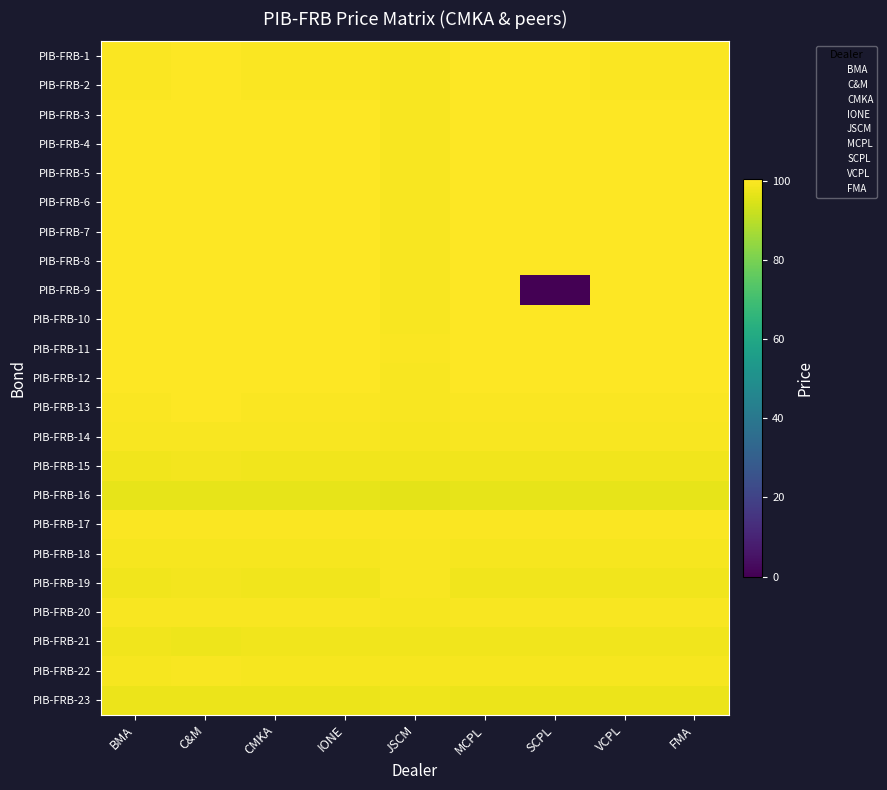

What is the difference between the highest and lowest values at C&M?

3.6